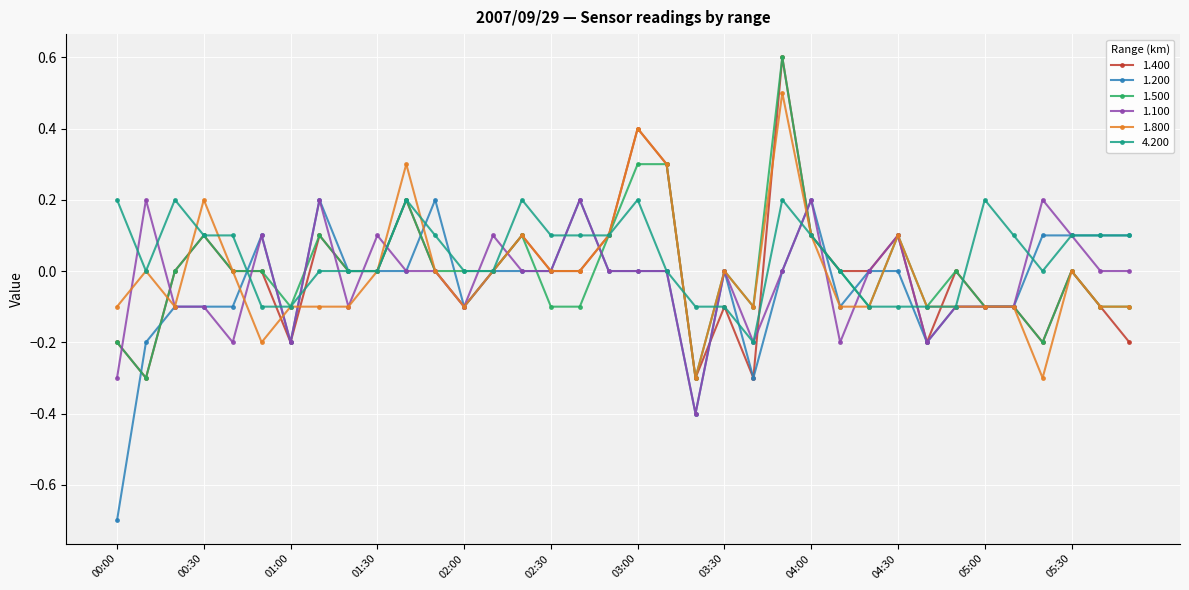

What is the value of the 1.800 point at the 9th from the left?

-0.1